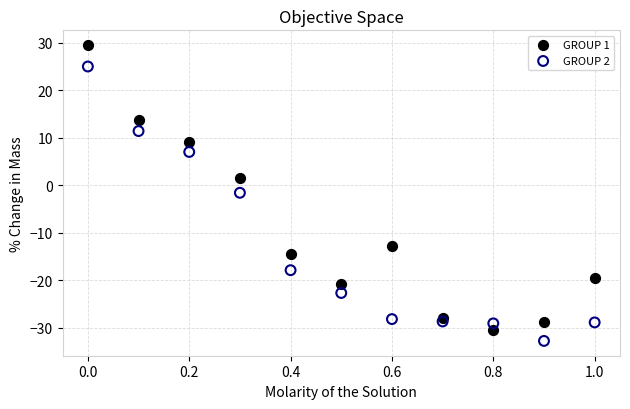

What are all the series names shown in the legend?

GROUP 1, GROUP 2